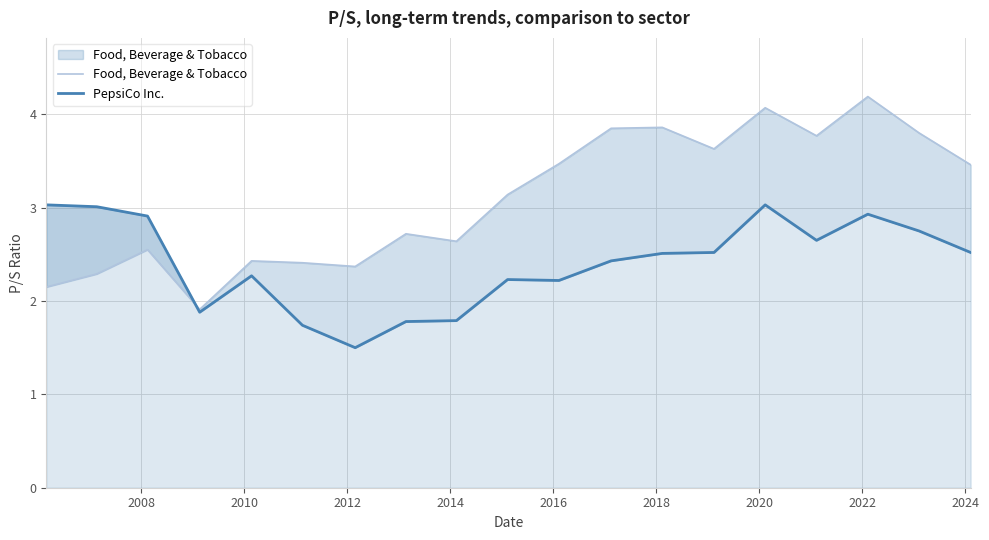

Rank the series by their average value, from highest to lowest.

Food, Beverage & Tobacco, PepsiCo Inc.